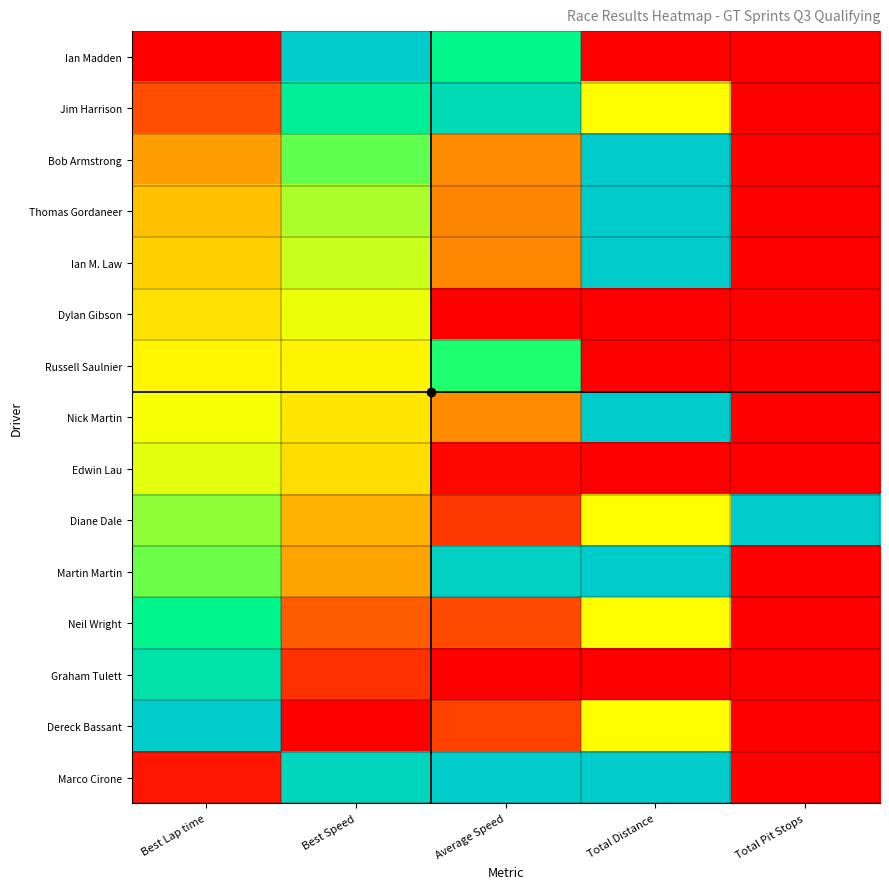

Reading left to right, extract all data points from this chart.

Ian Madden: Best Lap time=0.0	Best Speed=1.0	Average Speed=0.8	Total Distance=0.0	Total Pit Stops=0.0
Jim Harrison: Best Lap time=0.2	Best Speed=0.8	Average Speed=0.9	Total Distance=0.5	Total Pit Stops=0.0
Bob Armstrong: Best Lap time=0.3	Best Speed=0.7	Average Speed=0.3	Total Distance=1.0	Total Pit Stops=0.0
Thomas Gordaneer: Best Lap time=0.4	Best Speed=0.6	Average Speed=0.3	Total Distance=1.0	Total Pit Stops=0.0
Ian M. Law: Best Lap time=0.4	Best Speed=0.6	Average Speed=0.3	Total Distance=1.0	Total Pit Stops=0.0
Dylan Gibson: Best Lap time=0.4	Best Speed=0.5	Average Speed=0.0	Total Distance=0.0	Total Pit Stops=0.0
Russell Saulnier: Best Lap time=0.5	Best Speed=0.5	Average Speed=0.7	Total Distance=0.0	Total Pit Stops=0.0
Nick Martin: Best Lap time=0.5	Best Speed=0.5	Average Speed=0.3	Total Distance=1.0	Total Pit Stops=0.0
Edwin Lau: Best Lap time=0.5	Best Speed=0.4	Average Speed=0.0	Total Distance=0.0	Total Pit Stops=0.0
Diane Dale: Best Lap time=0.6	Best Speed=0.4	Average Speed=0.1	Total Distance=0.5	Total Pit Stops=1.0
Martin Martin: Best Lap time=0.6	Best Speed=0.3	Average Speed=1.0	Total Distance=1.0	Total Pit Stops=0.0
Neil Wright: Best Lap time=0.8	Best Speed=0.2	Average Speed=0.1	Total Distance=0.5	Total Pit Stops=0.0
Graham Tulett: Best Lap time=0.9	Best Speed=0.1	Average Speed=0.0	Total Distance=0.0	Total Pit Stops=0.0
Dereck Bassant: Best Lap time=1.0	Best Speed=0.0	Average Speed=0.1	Total Distance=0.5	Total Pit Stops=0.0
Marco Cirone: Best Lap time=0.0	Best Speed=0.9	Average Speed=1.0	Total Distance=1.0	Total Pit Stops=0.0